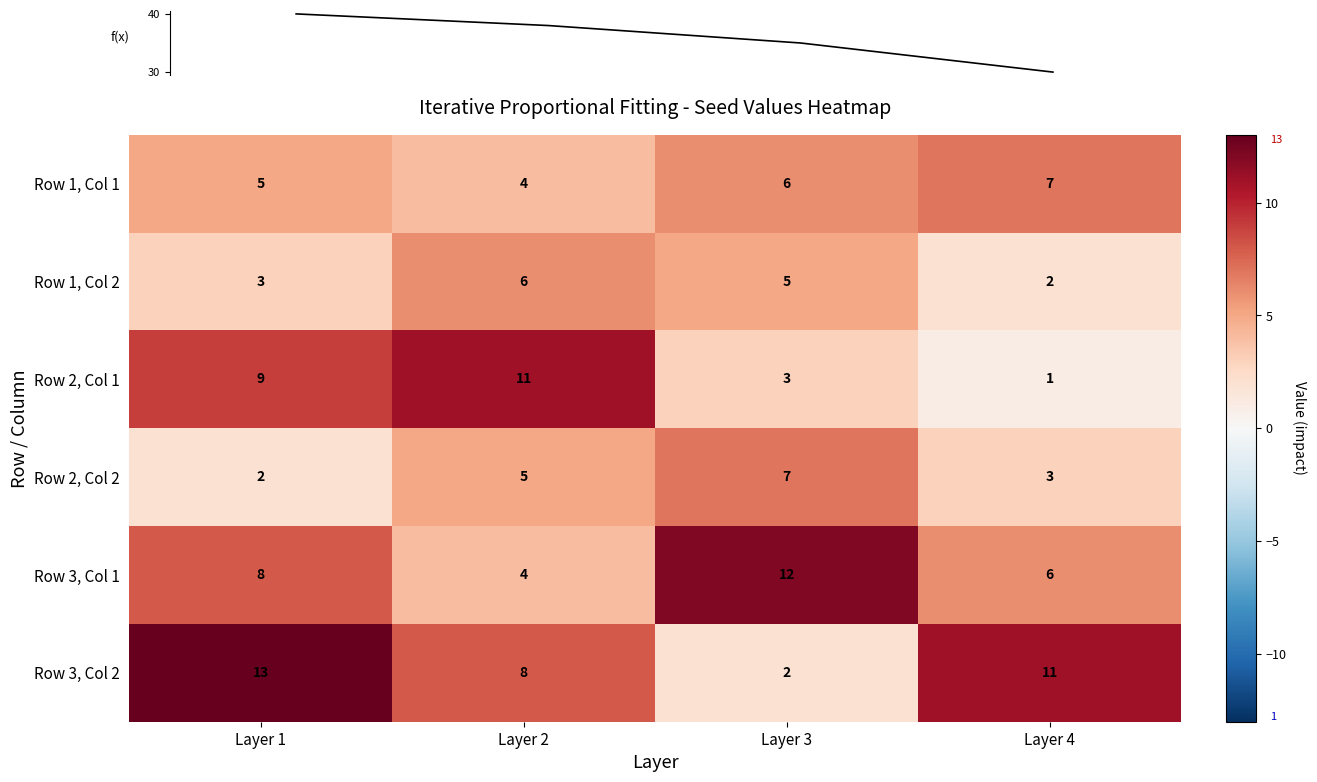

Reading left to right, transcribe all the data shown in this chart.

Row 1, Col 1: Layer 1=5	Layer 2=4	Layer 3=6	Layer 4=7
Row 1, Col 2: Layer 1=3	Layer 2=6	Layer 3=5	Layer 4=2
Row 2, Col 1: Layer 1=9	Layer 2=11	Layer 3=3	Layer 4=1
Row 2, Col 2: Layer 1=2	Layer 2=5	Layer 3=7	Layer 4=3
Row 3, Col 1: Layer 1=8	Layer 2=4	Layer 3=12	Layer 4=6
Row 3, Col 2: Layer 1=13	Layer 2=8	Layer 3=2	Layer 4=11